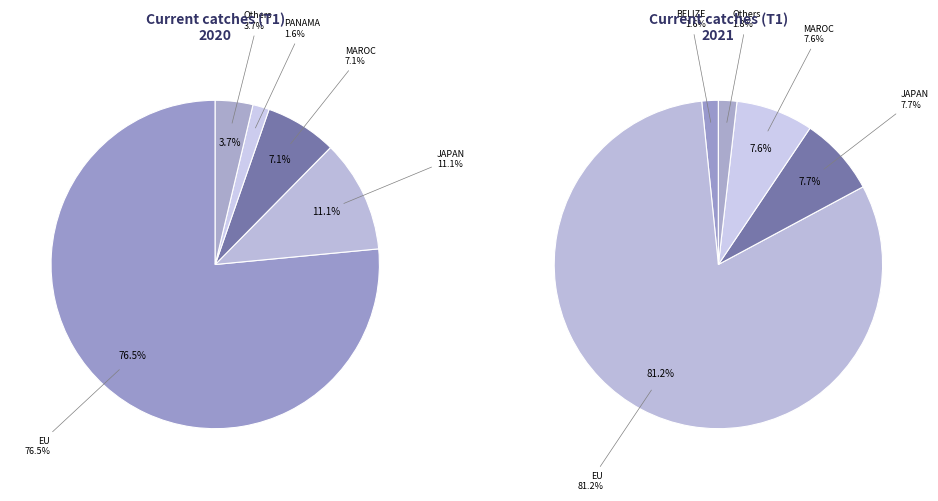

What is the largest slice in the pie chart?

EU